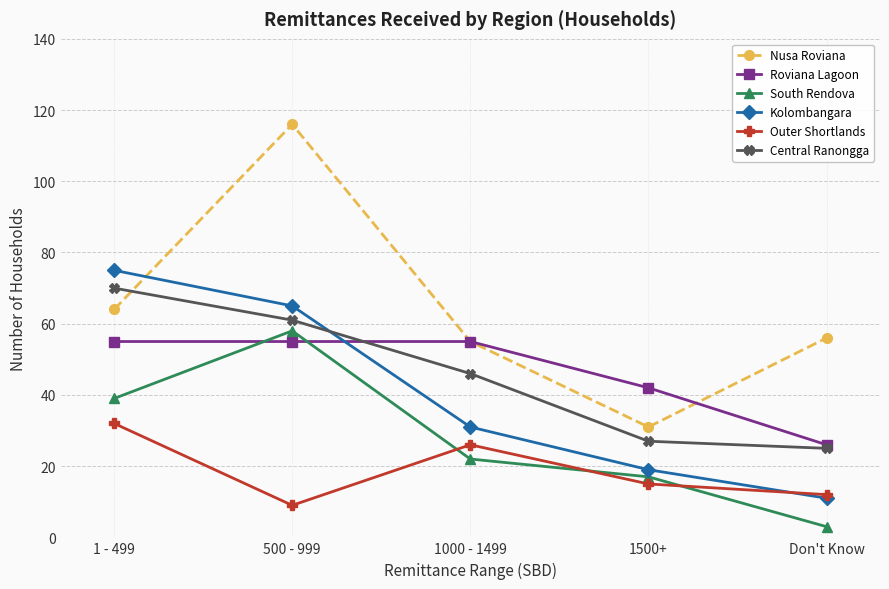

List the labels in order of Kolombangara value, largest first.

1 - 499, 500 - 999, 1000 - 1499, 1500+, Don't Know